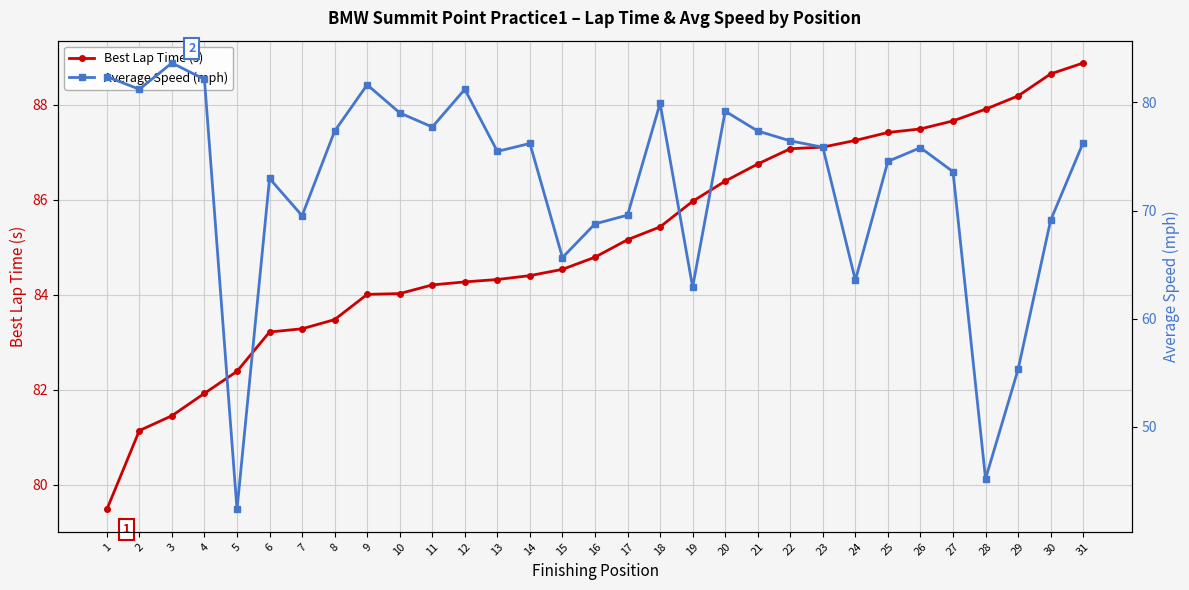

Reading right to left, what are all the values shown in this chart?

Best Lap Time (s): 88.9	88.6	88.2	87.9	87.7	87.5	87.4	87.2	87.1	87.1	86.7	86.4	86.0	85.4	85.2	84.8	84.5	84.4	84.3	84.3	84.2	84.0	84.0	83.5	83.3	83.2	82.4	81.9	81.4	81.1	79.5
Average Speed (mph): 76.3	69.1	55.3	45.2	73.6	75.8	74.5	63.5	75.9	76.4	77.4	79.2	62.9	79.9	69.6	68.8	65.6	76.2	75.5	81.2	77.7	79.0	81.6	77.3	69.5	73.0	42.3	82.1	83.7	81.2	82.4